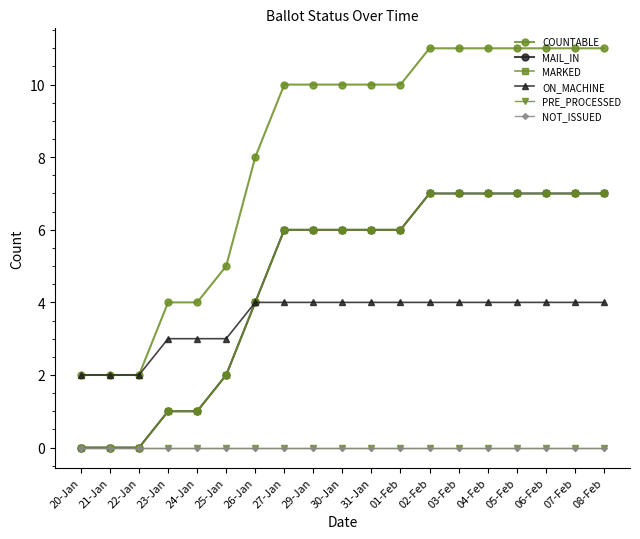

Reading left to right, list all the values displayed in this chart.

COUNTABLE: 2	2	2	4	4	5	8	10	10	10	10	10	11	11	11	11	11	11	11
MAIL_IN: 0	0	0	1	1	2	4	6	6	6	6	6	7	7	7	7	7	7	7
MARKED: 0	0	0	1	1	2	4	6	6	6	6	6	7	7	7	7	7	7	7
ON_MACHINE: 2	2	2	3	3	3	4	4	4	4	4	4	4	4	4	4	4	4	4
PRE_PROCESSED: 0	0	0	0	0	0	0	0	0	0	0	0	0	0	0	0	0	0	0
NOT_ISSUED: 0	0	0	0	0	0	0	0	0	0	0	0	0	0	0	0	0	0	0